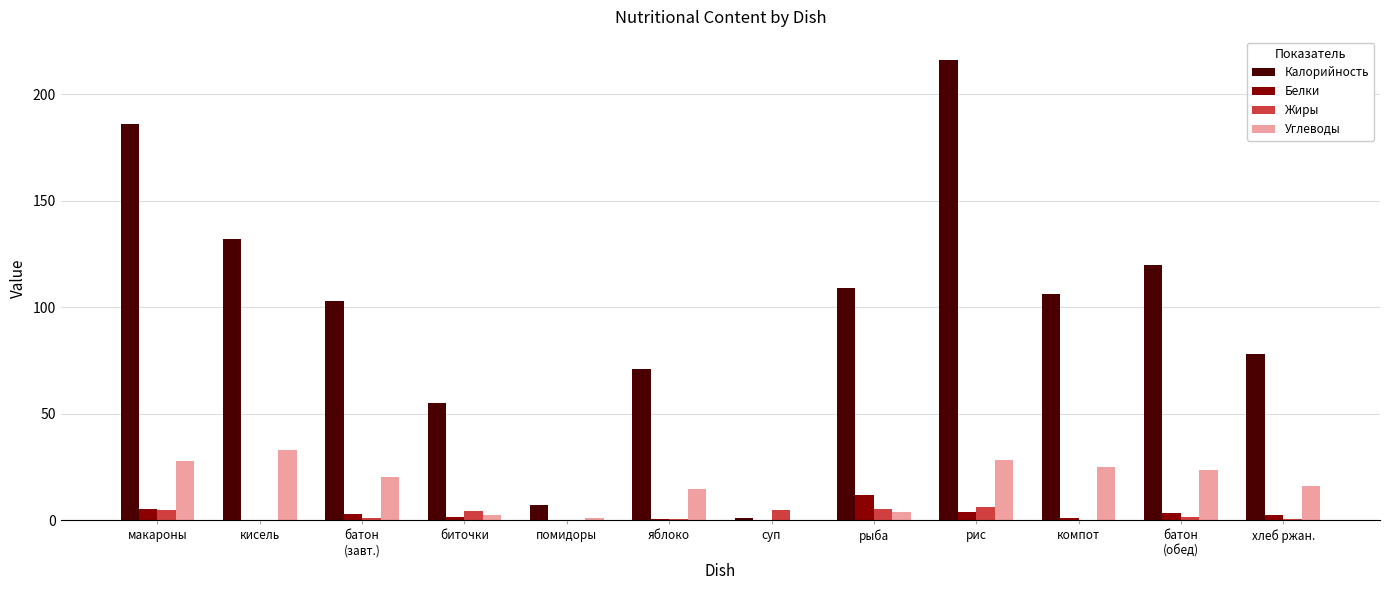

Does the chart contain stacked bars?

No